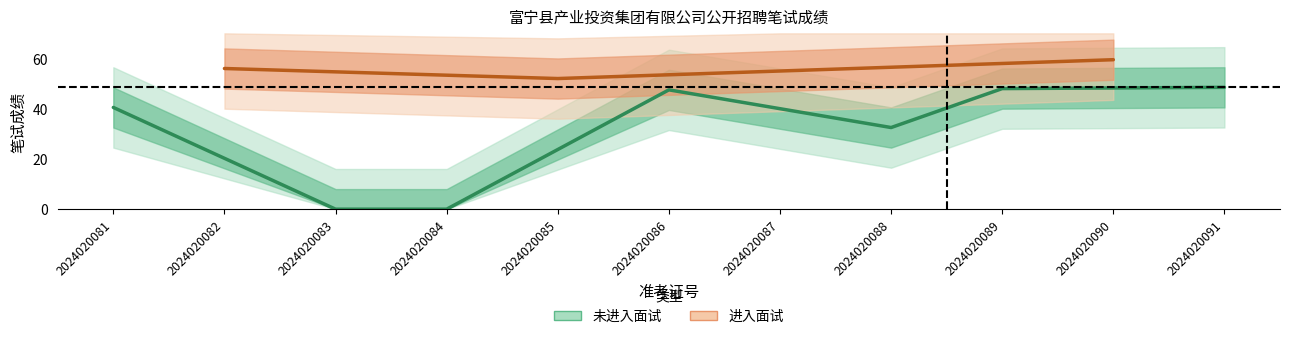

Is this an area chart (filled region under the line)?

No